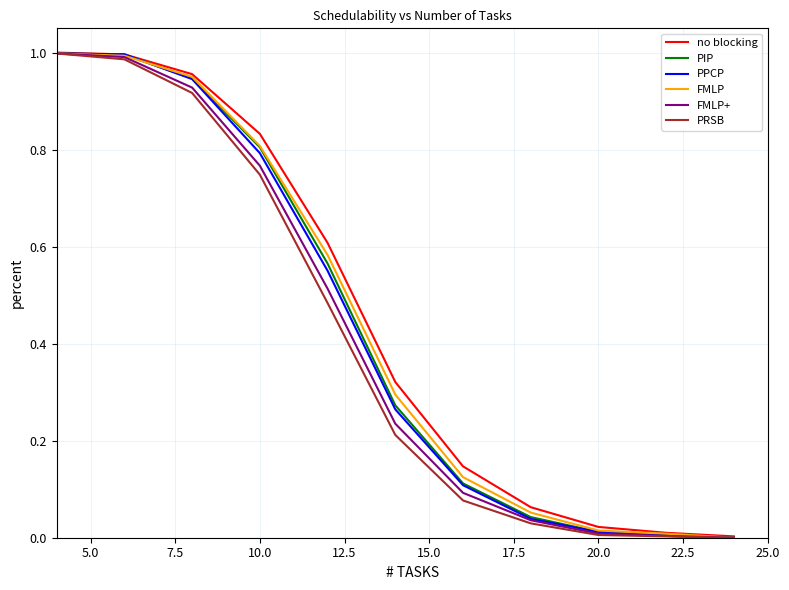

Is it true that FMLP+ equals 0.0 at 20.0?

True